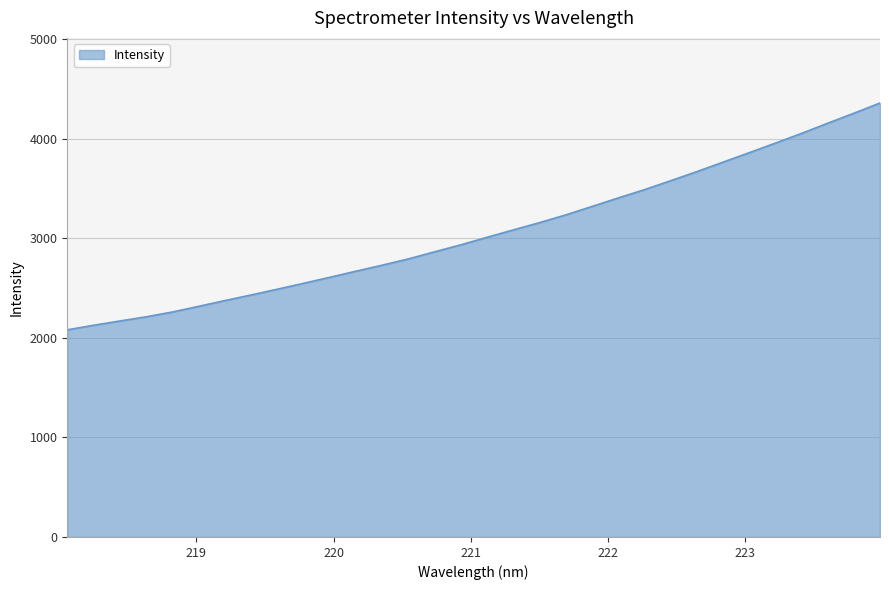

What is the greatest value displayed?

4356.8